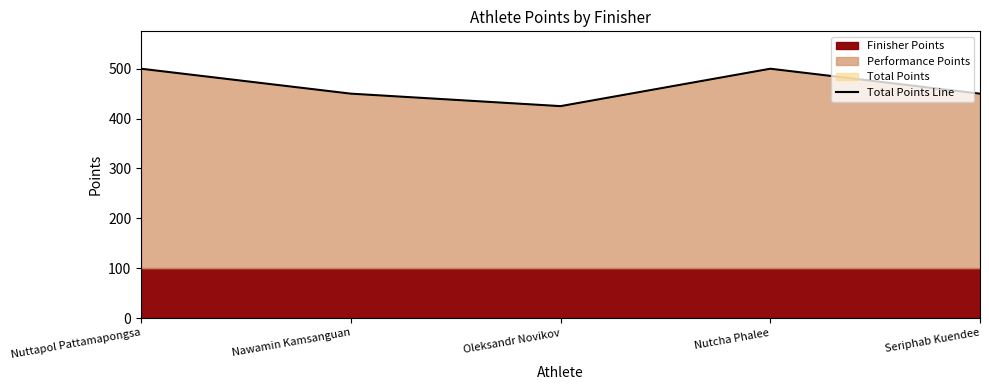

What is the difference between the maximum and minimum values?

75